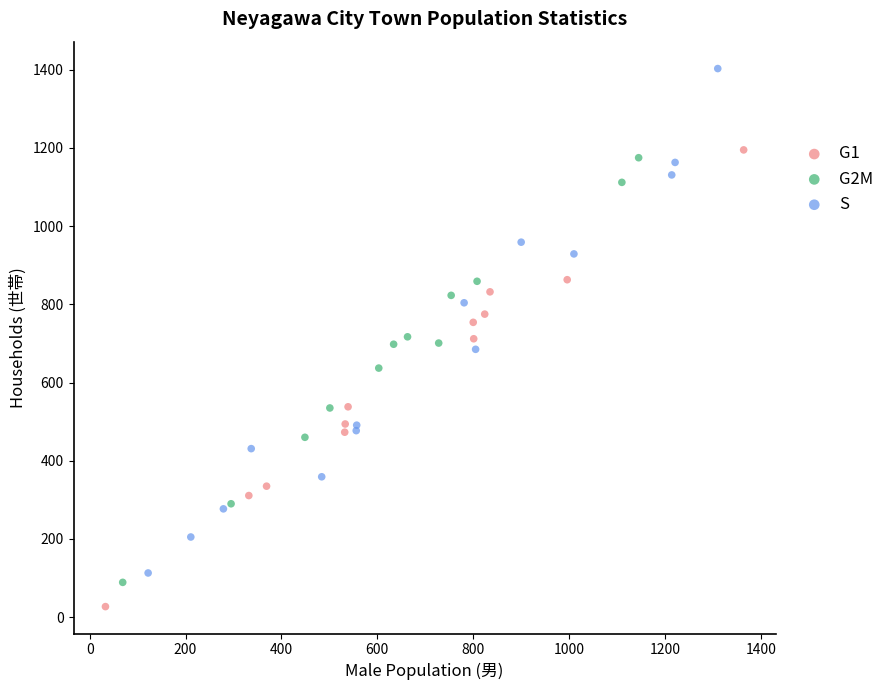

Which series contains the lowest Y value?

G1